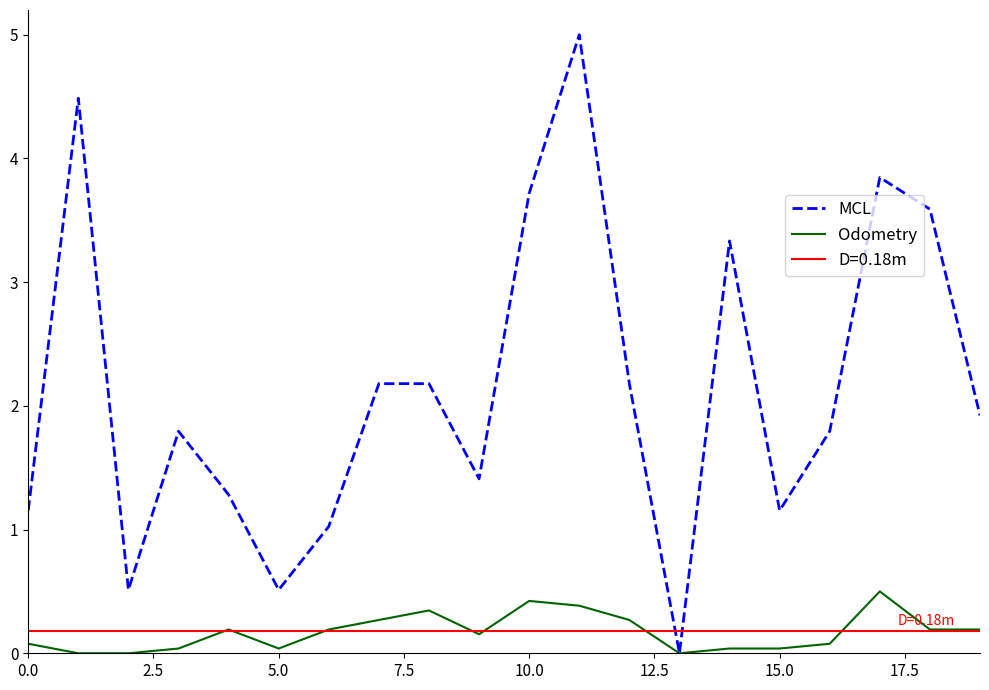

The value of Odometry at 9 is 0.2. True or false?

True